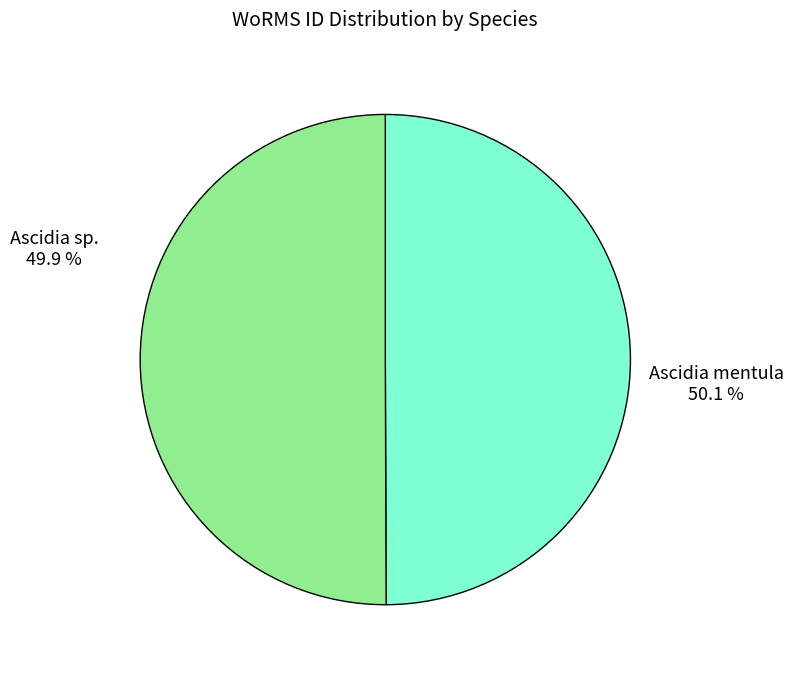

How many slices are in this pie chart?

2